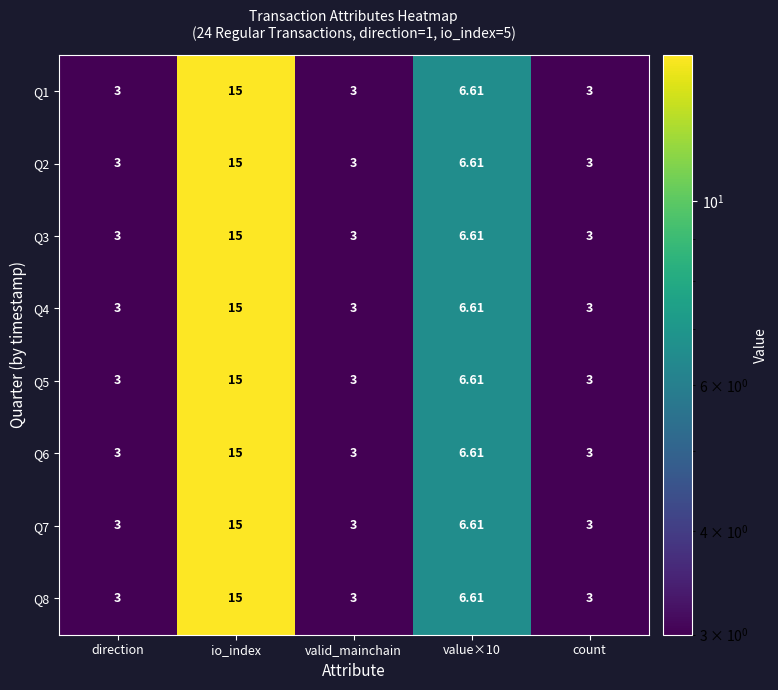

Which category has the highest value in the Q2 series?

io_index